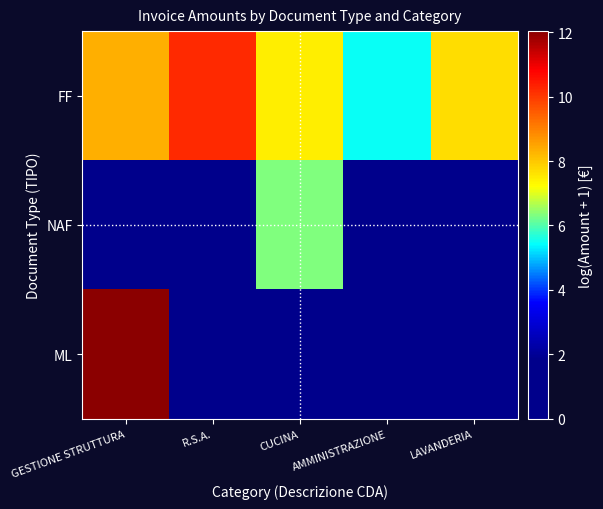

Which series has the widest spread of values?

ML